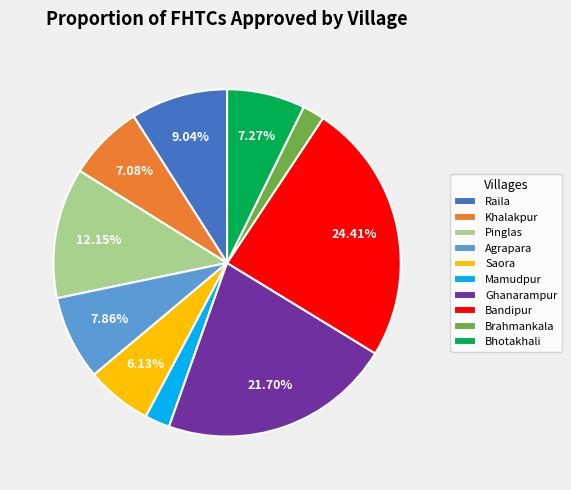

How many segments does this pie chart have?

10